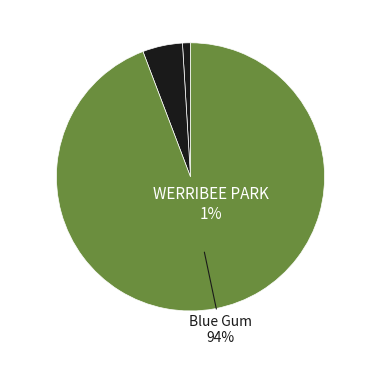

Which category has the smallest portion of the pie?

WERRIBEE PARK